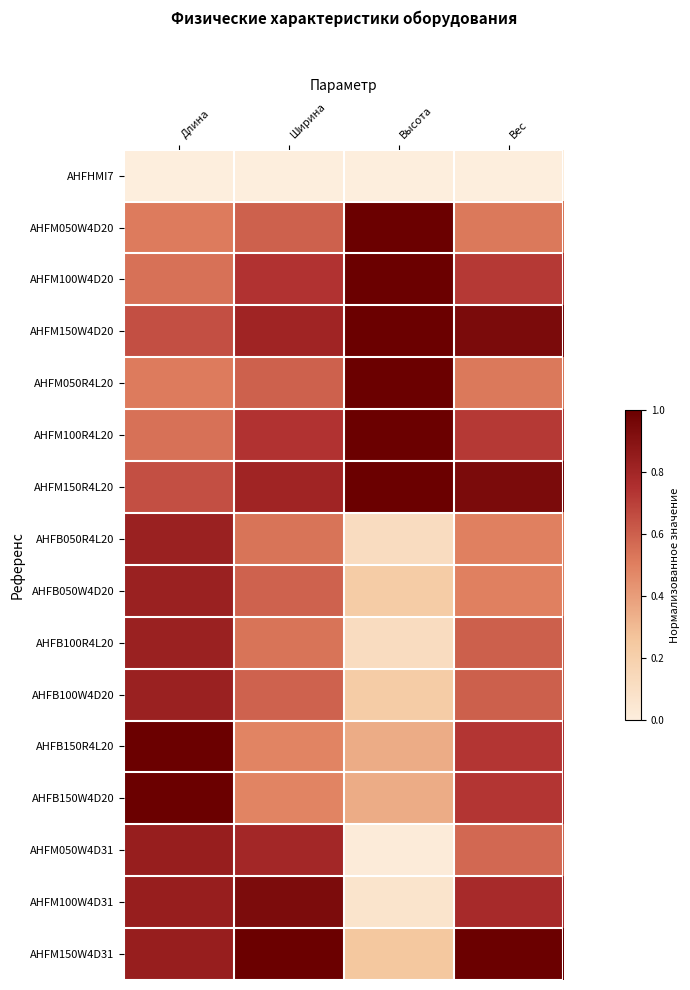

Which series has the largest range (max minus min)?

AHFM100W4D31